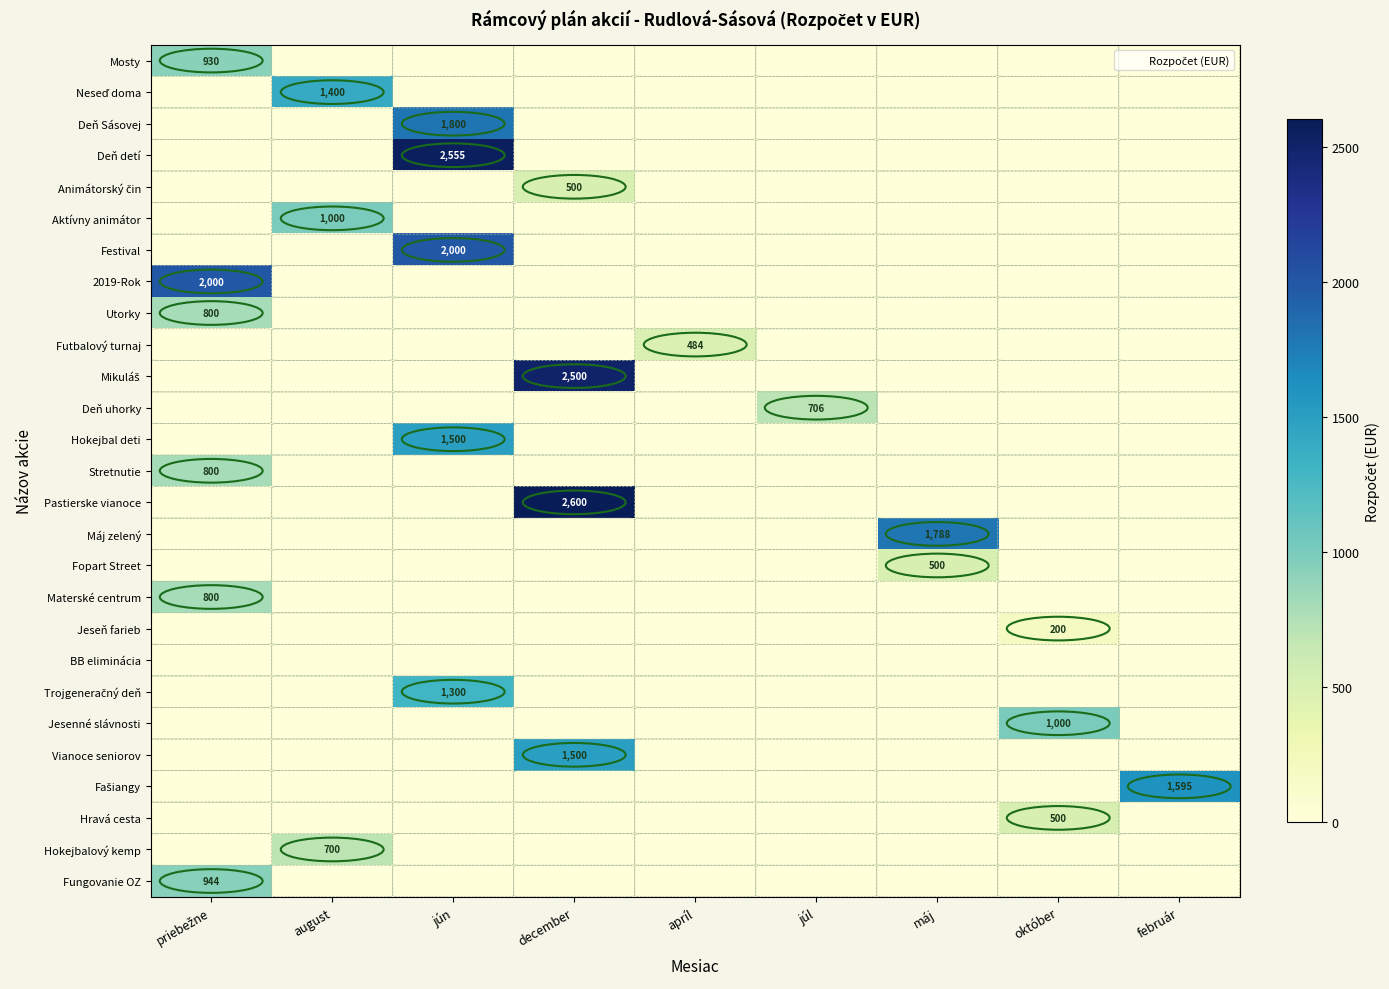

The Futbalový turnaj series shows 484 at apríl. True or false?

True